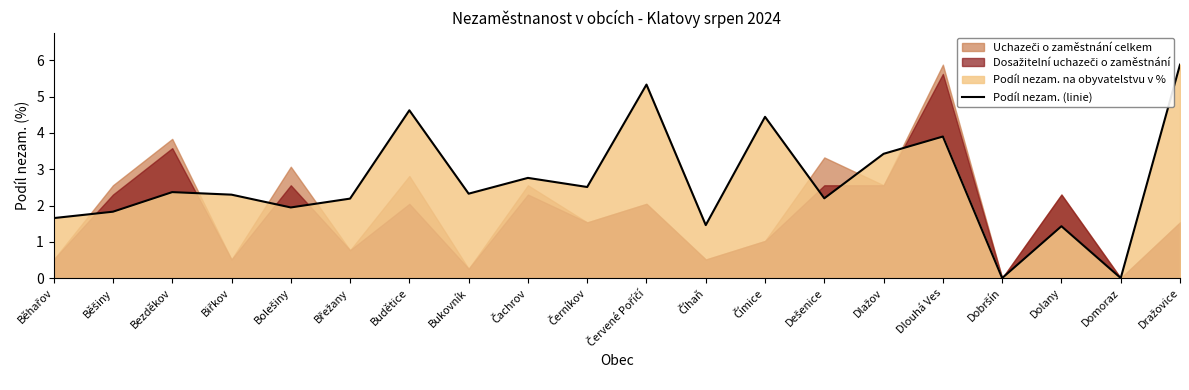

What is the value of the 5th point from the left?

1.9